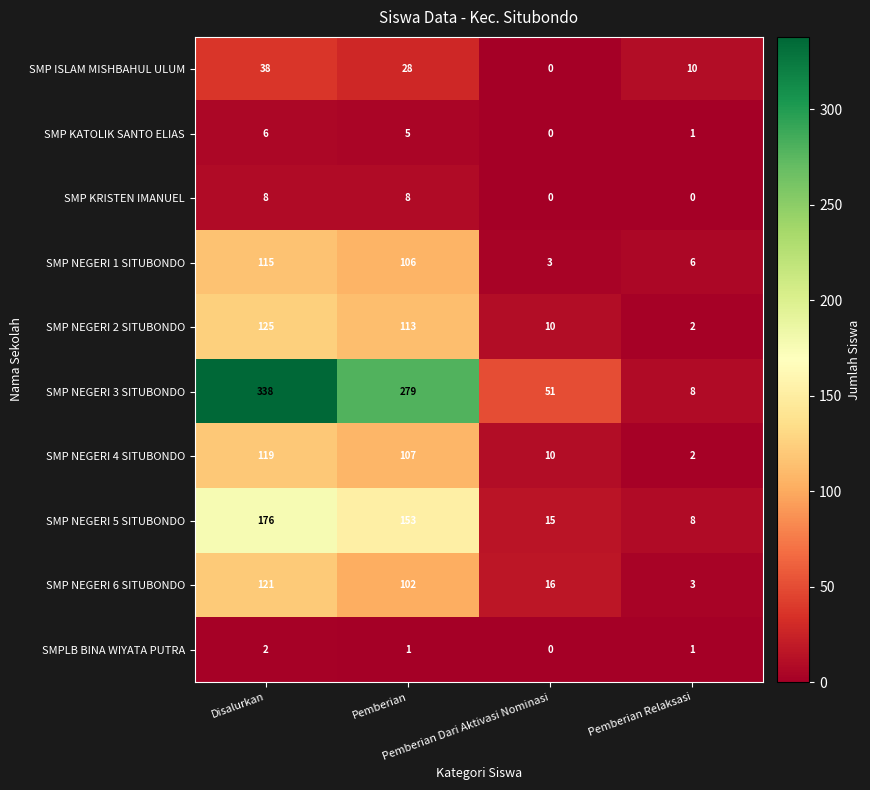

Which label corresponds to the largest value in the chart?

Disalurkan